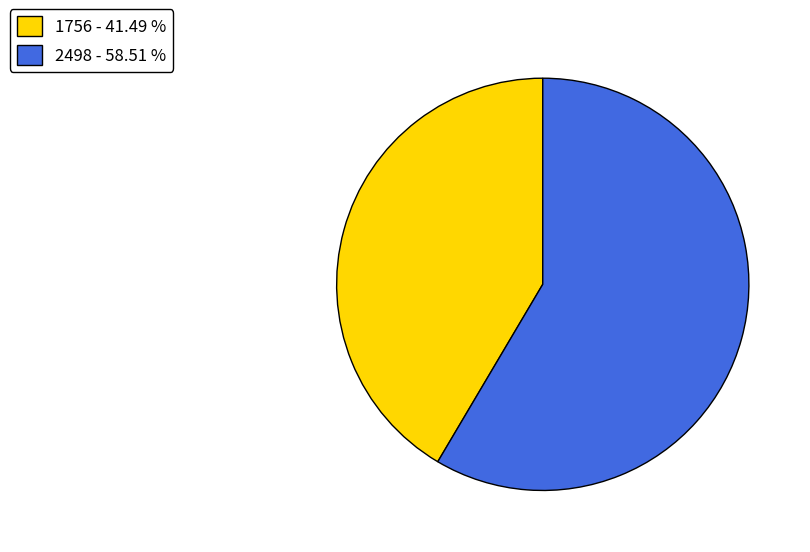

Does 2498 account for over 50% of the chart?

Yes